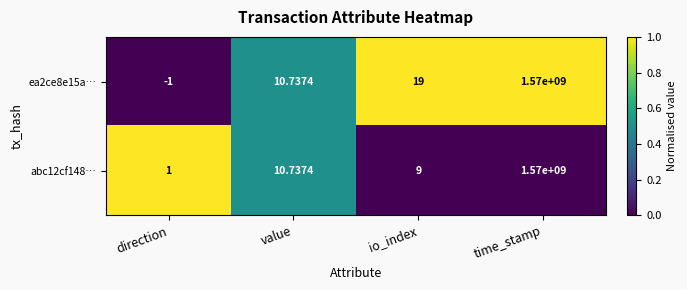

Is the value of ea2ce8e15a… at io_index greater than the value of abc12cf148… at io_index?

Yes